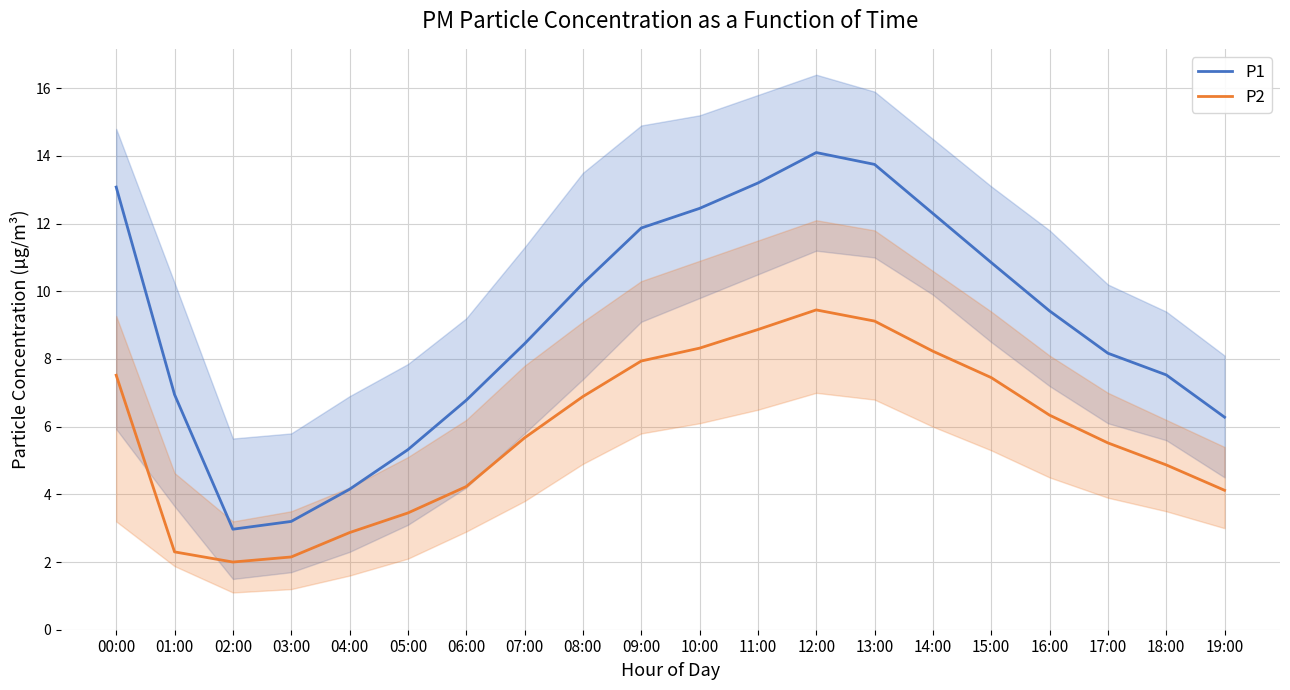

Does the chart have visible grid lines?

Yes